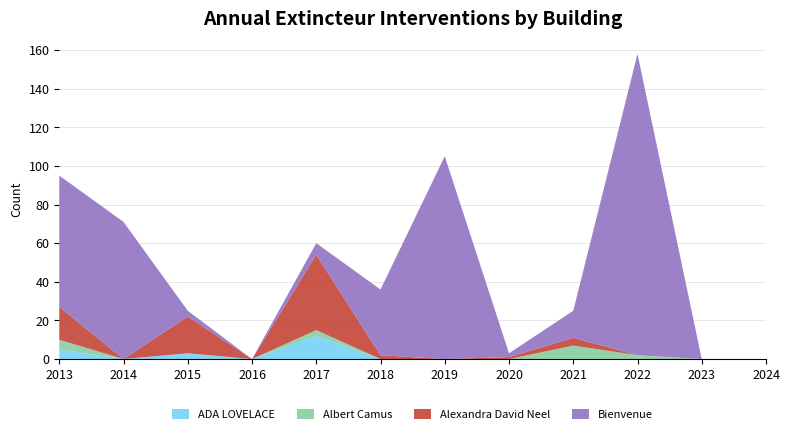

Reading left to right, extract all data points from this chart.

ADA LOVELACE: 2013=5	2014=0	2015=3	2016=0	2017=12	2018=0	2019=0	2020=0	2021=0	2022=0	2023=0	2024=0
Albert Camus: 2013=5	2014=0	2015=0	2016=0	2017=3	2018=0	2019=0	2020=0	2021=7	2022=2	2023=0	2024=0
Alexandra David Neel: 2013=17	2014=0	2015=19	2016=0	2017=39	2018=2	2019=0	2020=1	2021=4	2022=0	2023=0	2024=0
Bienvenue: 2013=68	2014=71	2015=3	2016=0	2017=6	2018=34	2019=105	2020=2	2021=14	2022=156	2023=0	2024=0